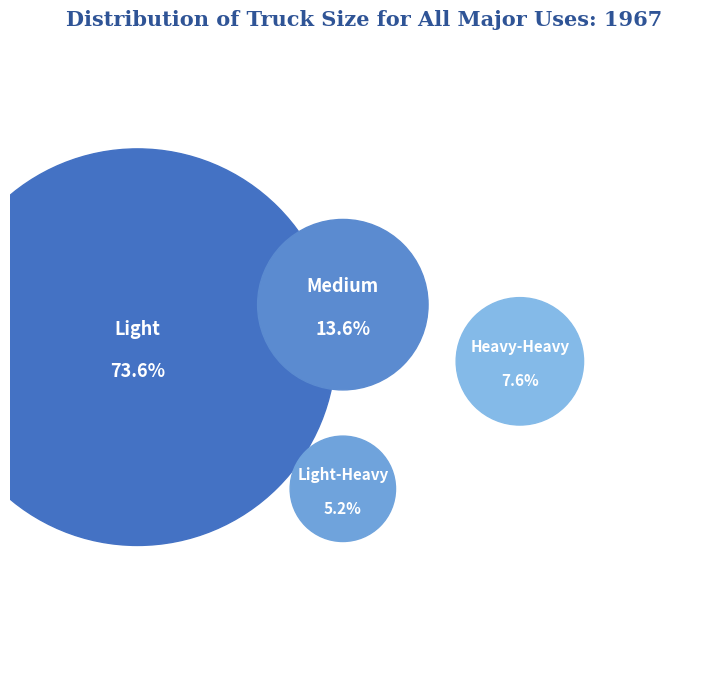

To the nearest percent, what is the average slice percentage?

25%